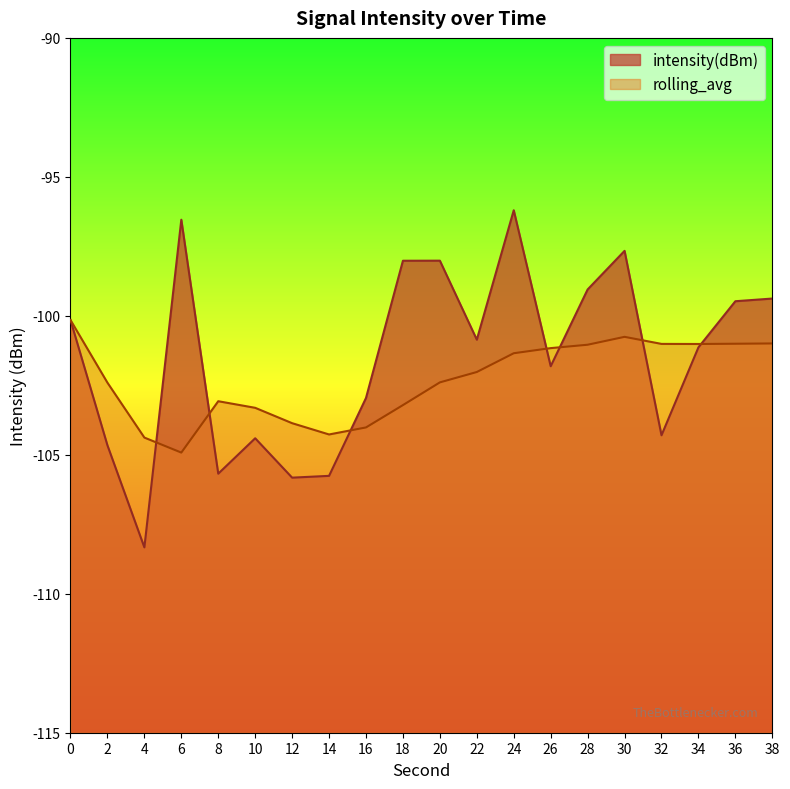

At which label is intensity(dBm) closest to -102?

26